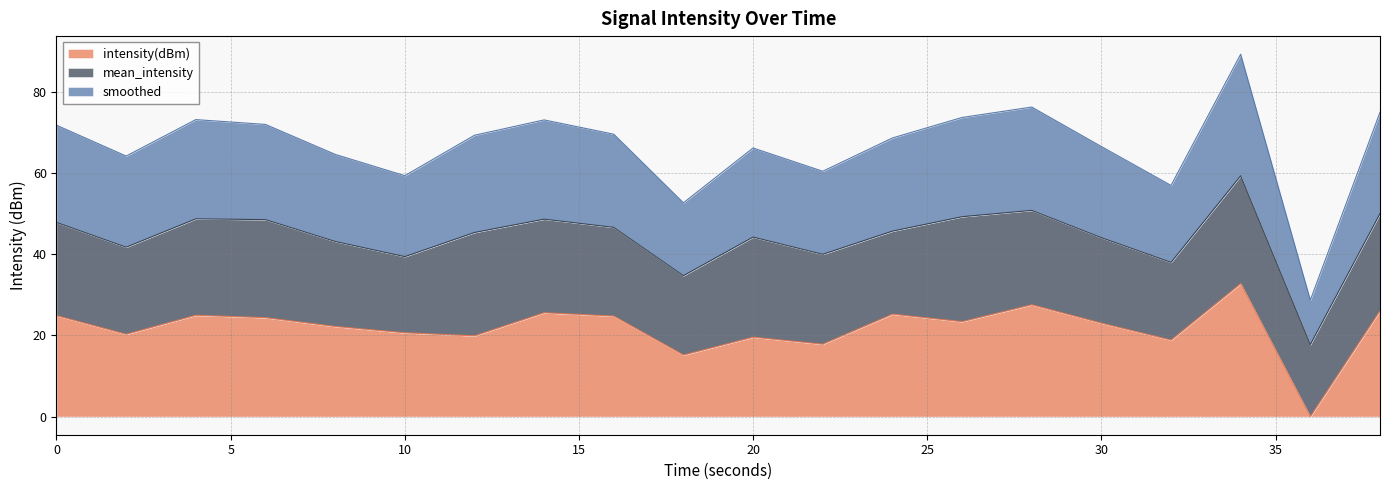

True or false: intensity(dBm) and smoothed cross at least once.

False